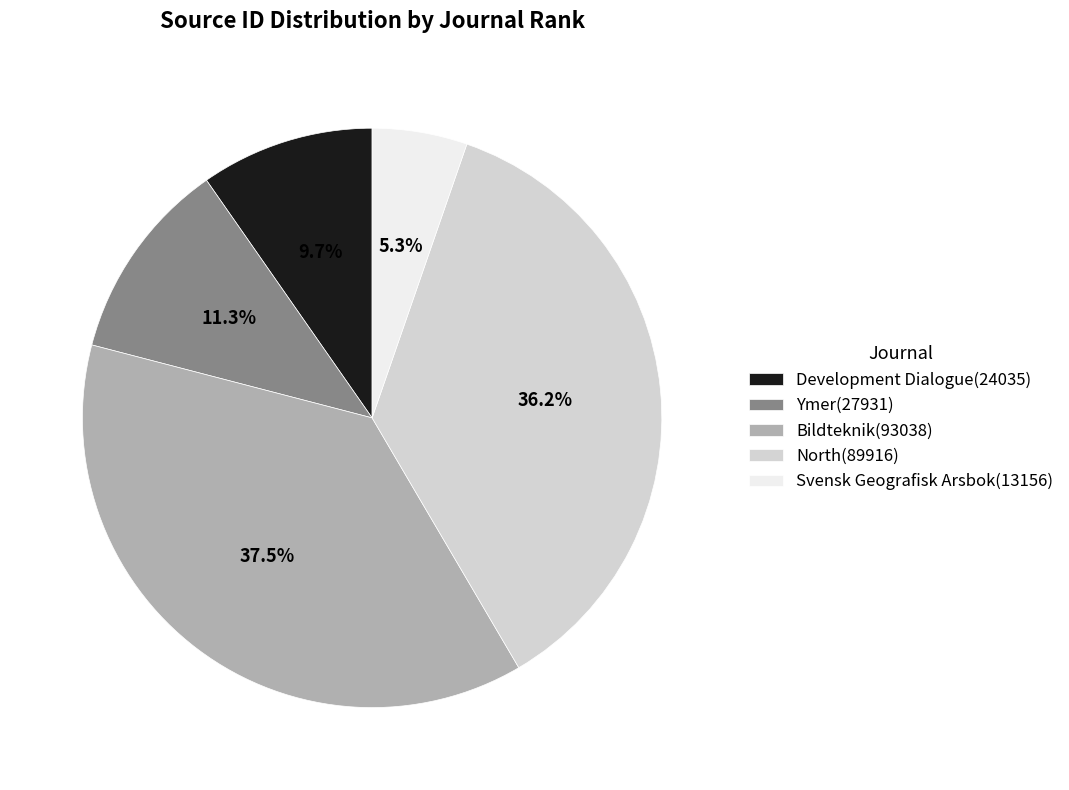

Rank the categories by value from lowest to highest.

Svensk Geografisk Arsbok(13156), Development Dialogue(24035), Ymer(27931), North(89916), Bildteknik(93038)